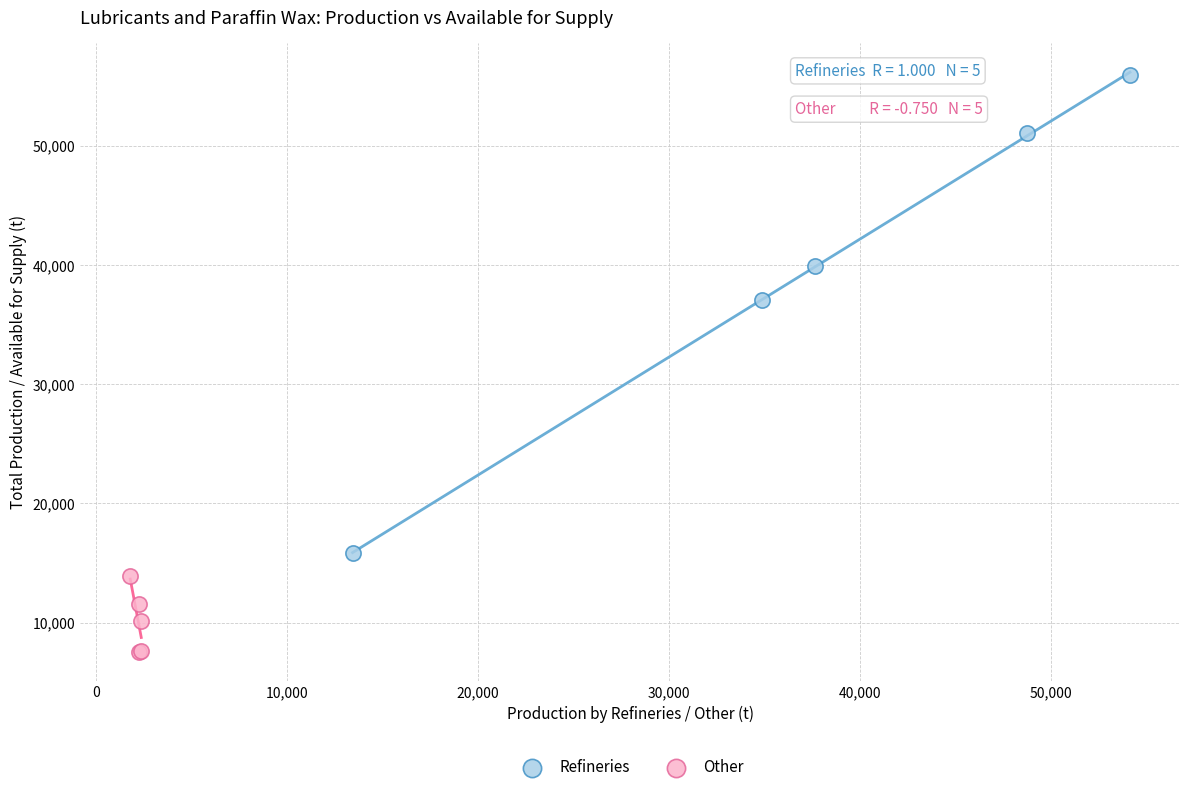

Which series has the widest spread of Y values?

Refineries